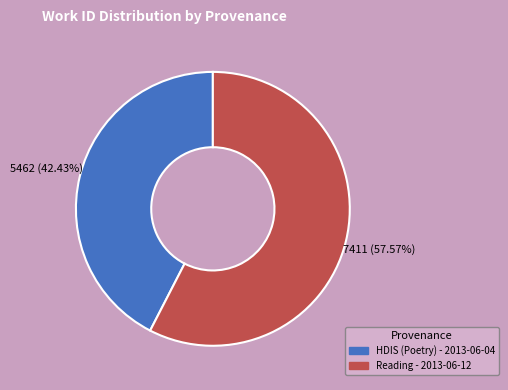

Is it true that Reading - 2013-06-12 is 58% of the pie?

True